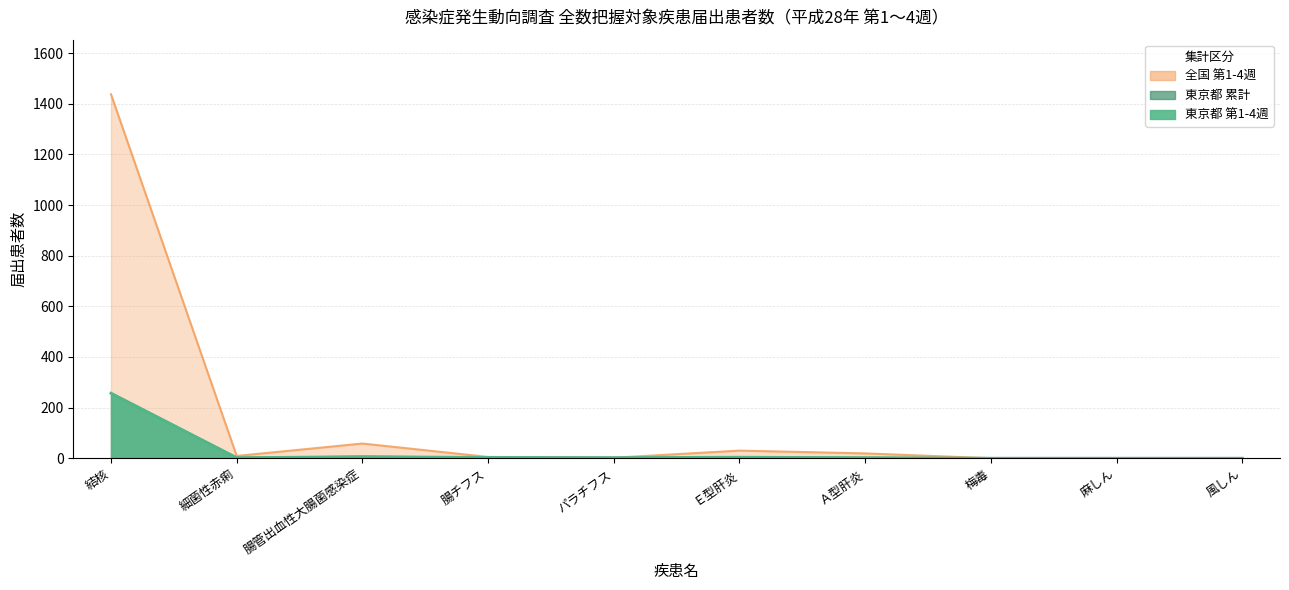

At which category does 東京都 第1-4週 reach its first local valley?

細菌性赤痢